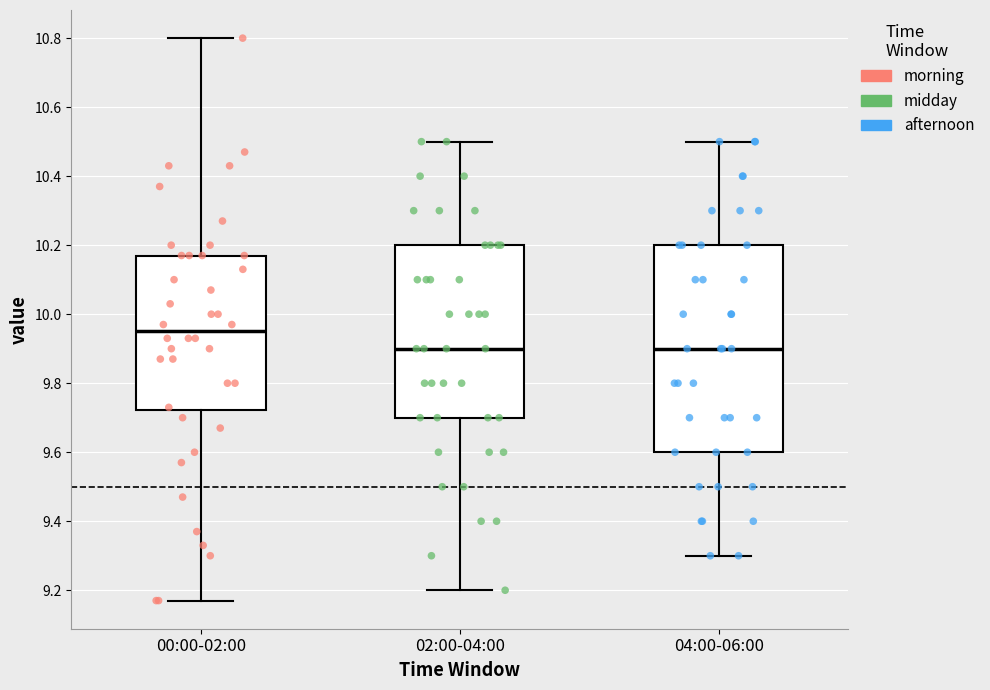

Where does the median line of the box for 04:00-06:00 sit on the y-axis? The values are not printed on the chart, so give them approximately, as read against the axis.

9.90